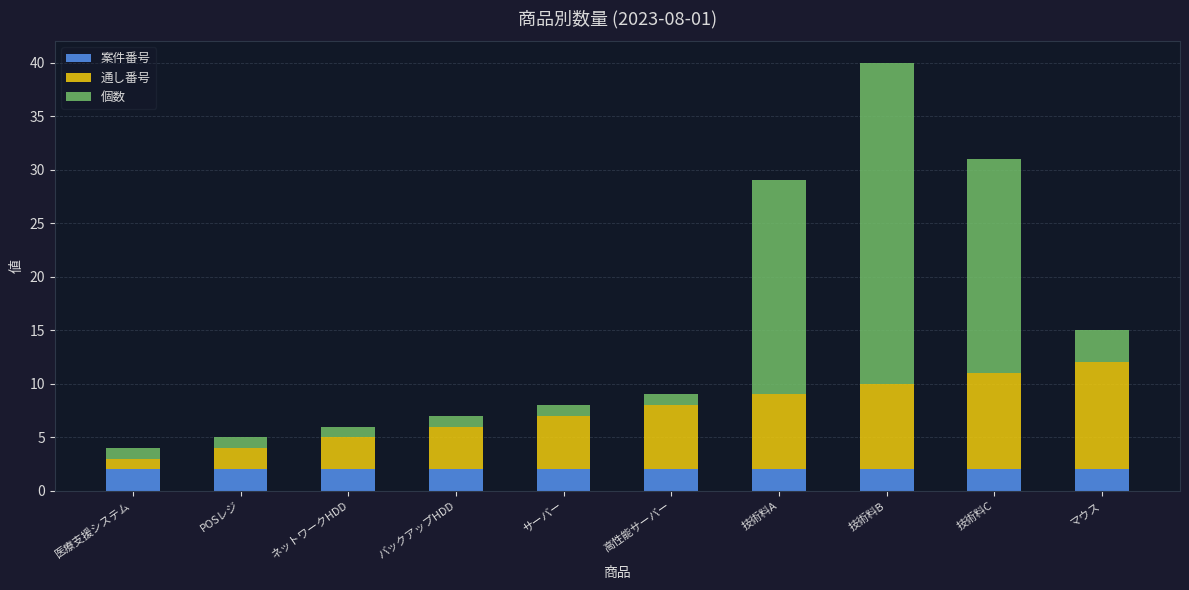

At which category is the sum across all series the highest?

技術料B